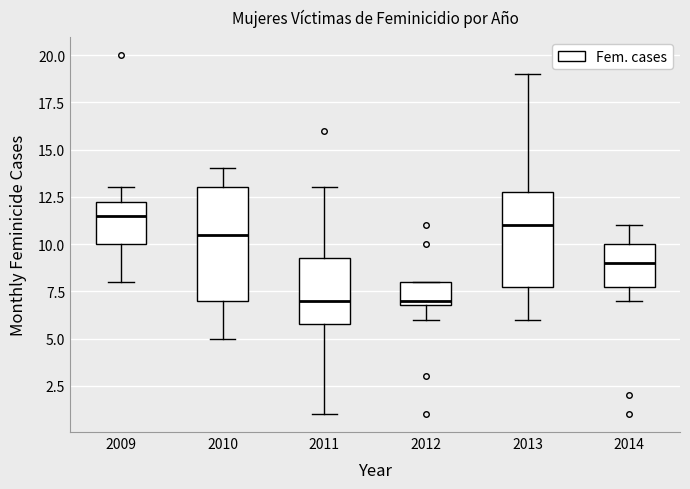

Reading left to right, read every box against the y-axis: the position of its median line, the range the box covers, and the ends of its whiskers. The values are not printed on the chart, so give them approximately, as read against the axis.

2009: median 11.5, box 10.0 to 12.5, whiskers 8.0 to 13.0
2010: median 10.5, box 7.0 to 13.0, whiskers 5.0 to 14.0
2011: median 7.0, box 6.0 to 9.5, whiskers 1.0 to 13.0
2012: median 7.0 (just above the box's lower edge), box 7.0 to 8.0, whiskers 6.0 to 8.0
2013: median 11.0, box 8.0 to 13.0, whiskers 6.0 to 19.0
2014: median 9.0, box 8.0 to 10.0, whiskers 7.0 to 11.0